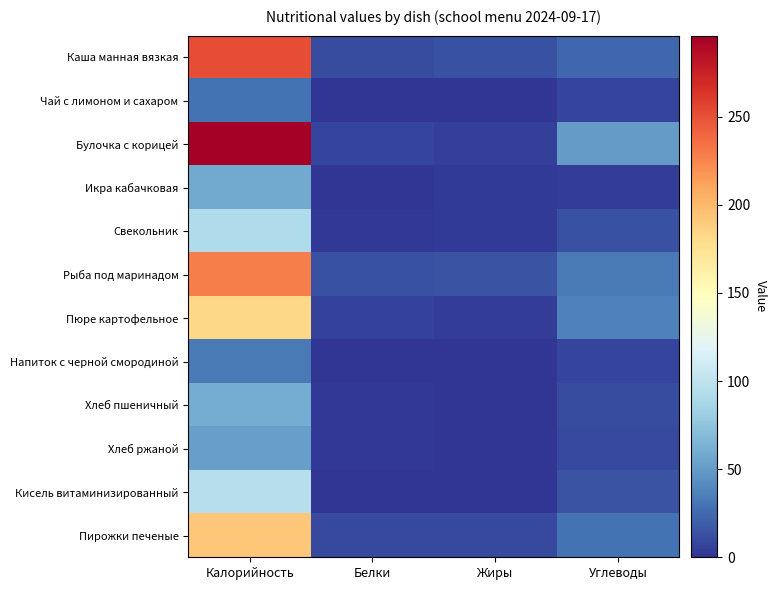

How many categories are shown in the chart?

4